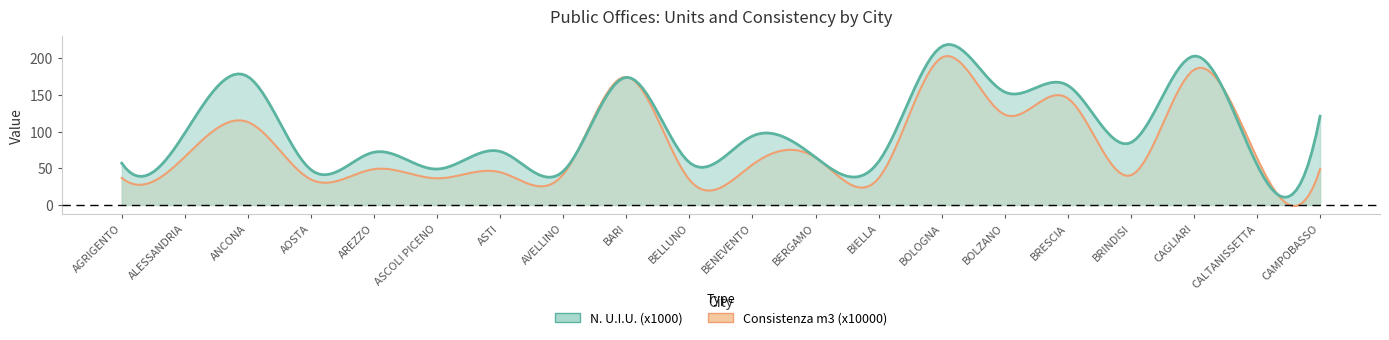

What is the approximate value of N. U.I.U. (x1000) at BIELLA?

59.0